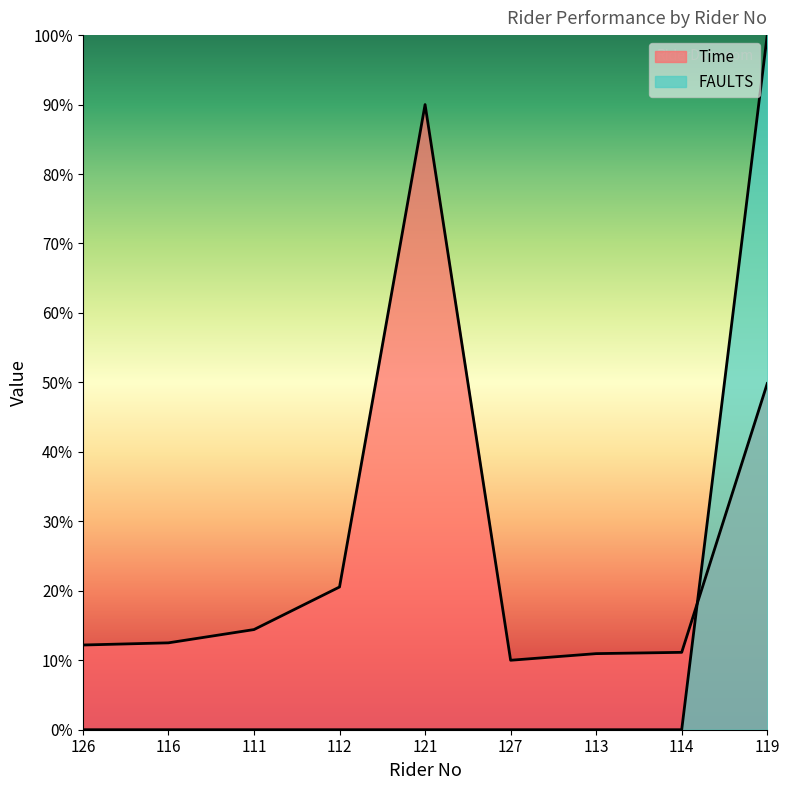

Rank the categories by FAULTS value from highest to lowest.

119, 126, 116, 111, 112, 121, 127, 113, 114